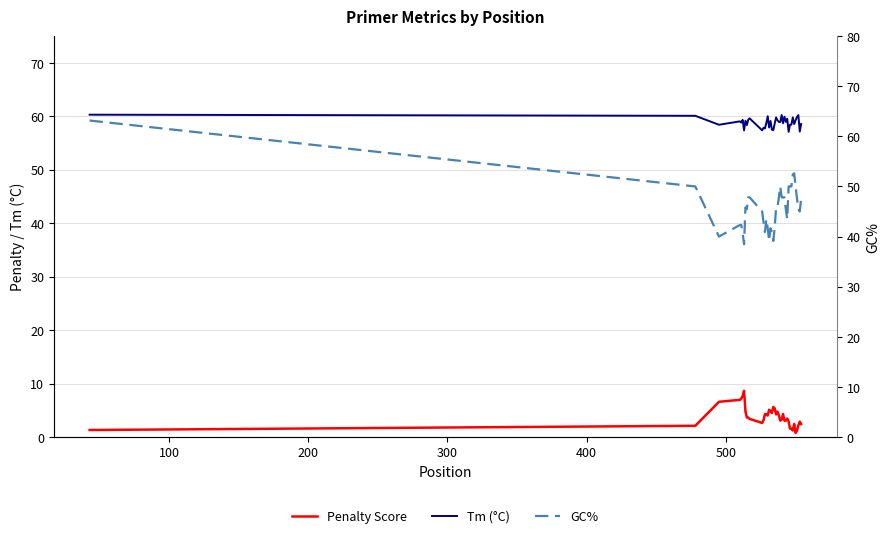

How many lines are shown in the chart?

3